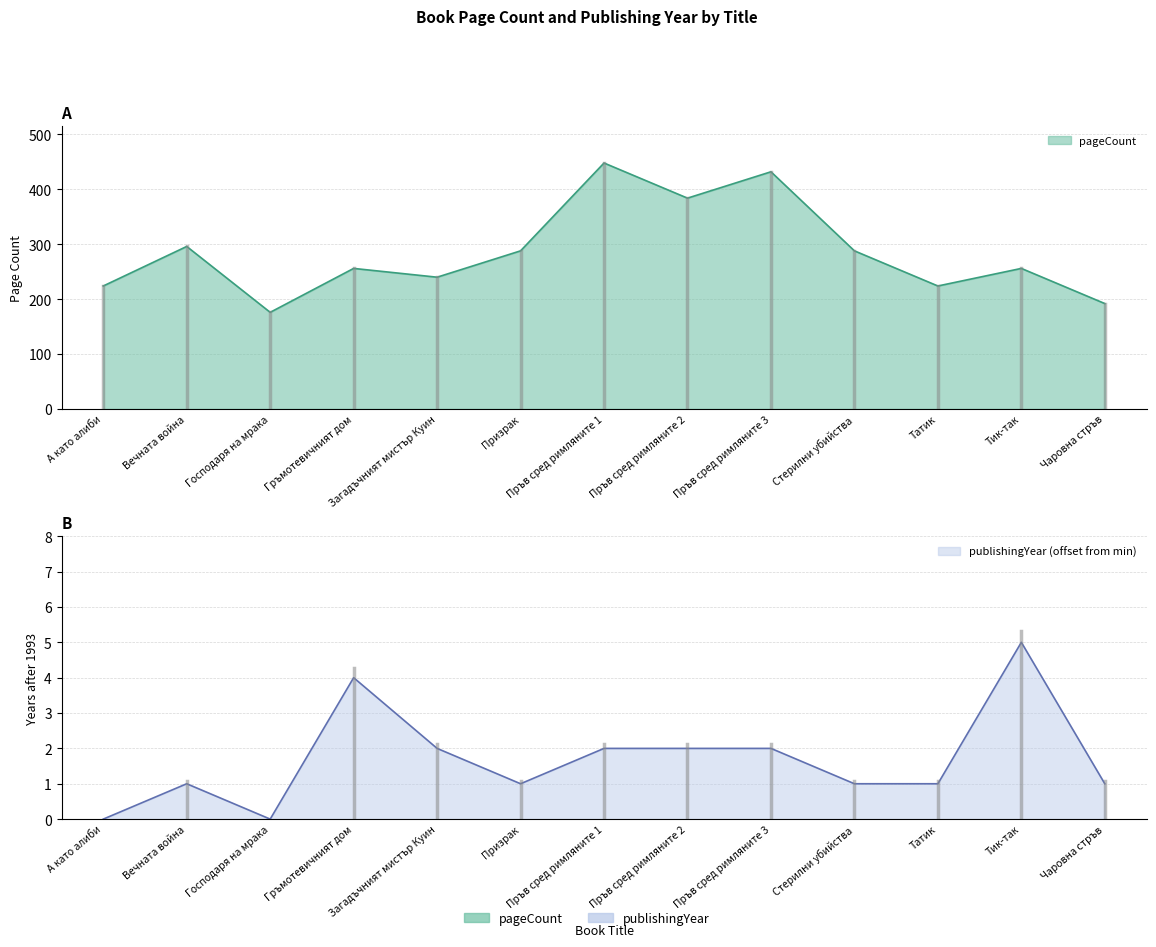

True or false: publishingYear and pageCount intersect in this chart.

False